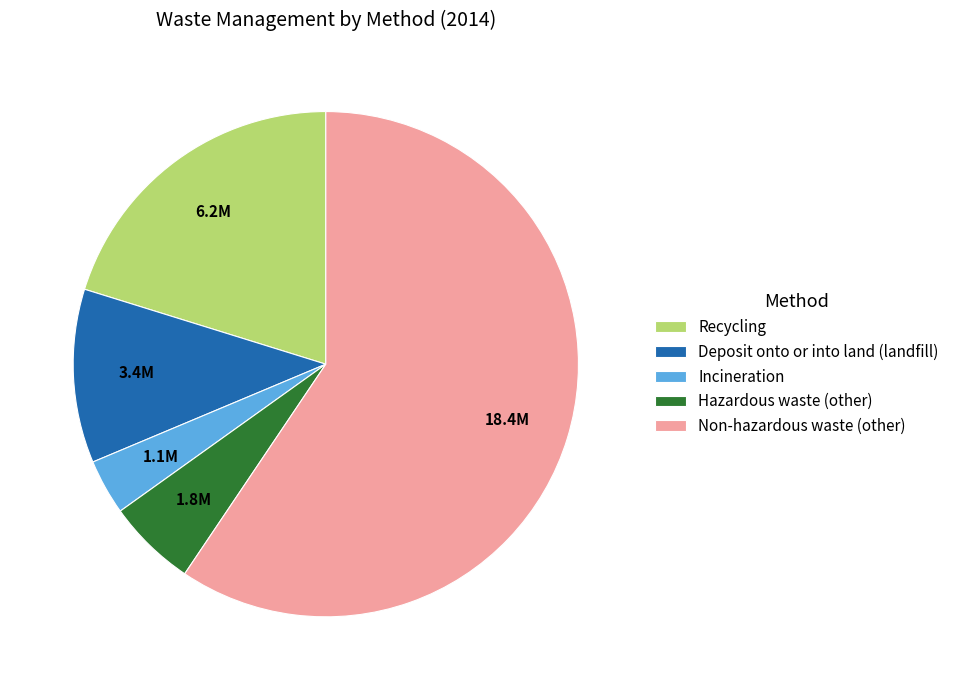

Do Recycling and Non-hazardous waste (other) together represent more than half of the pie?

Yes